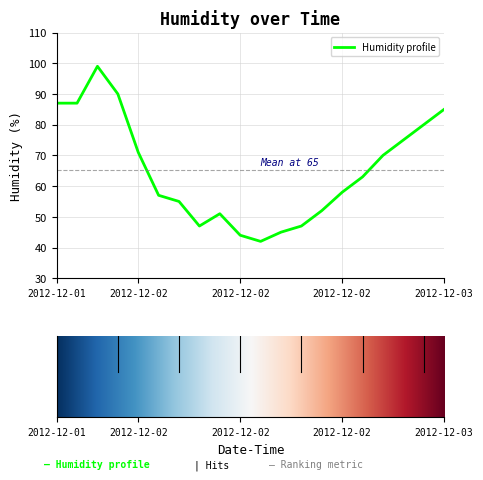

What is the greatest value displayed?

99